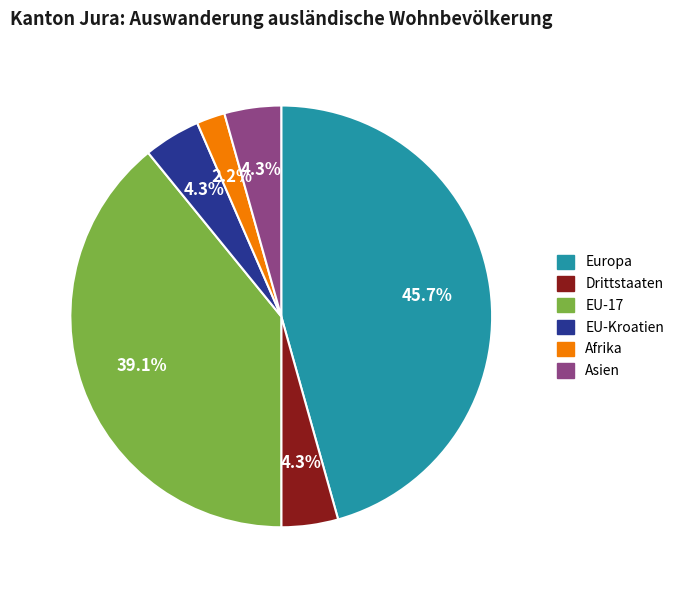

Between Europa and Afrika, which is larger?

Europa